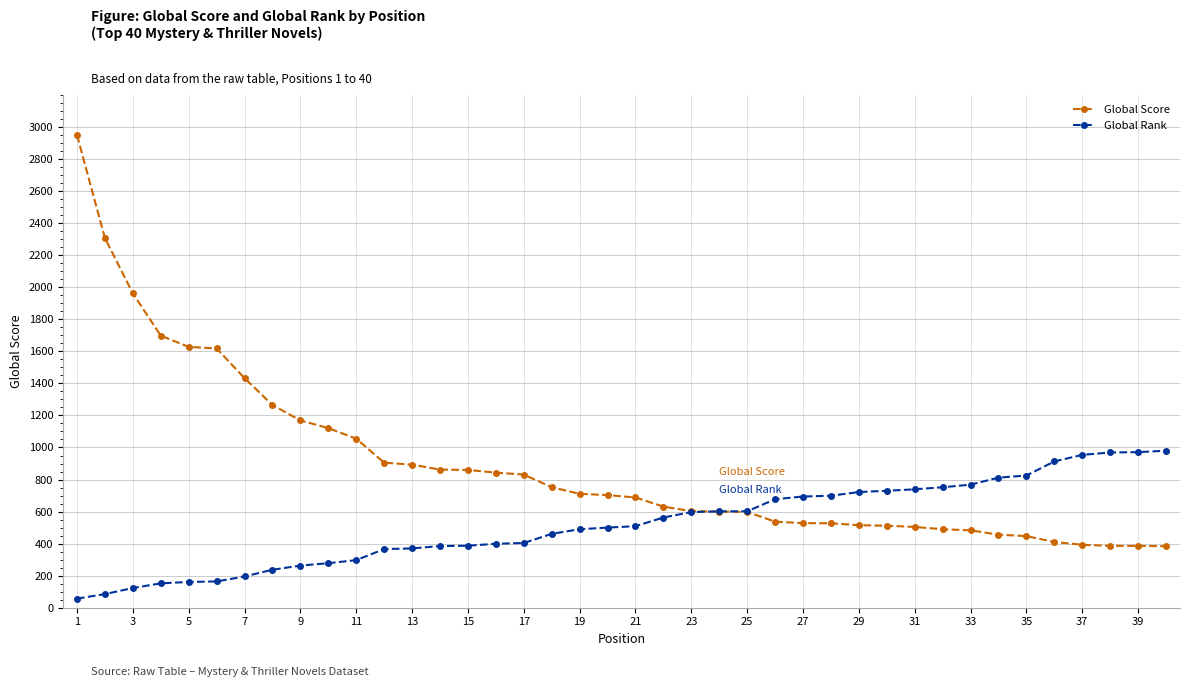

What is the greatest value displayed?

2950